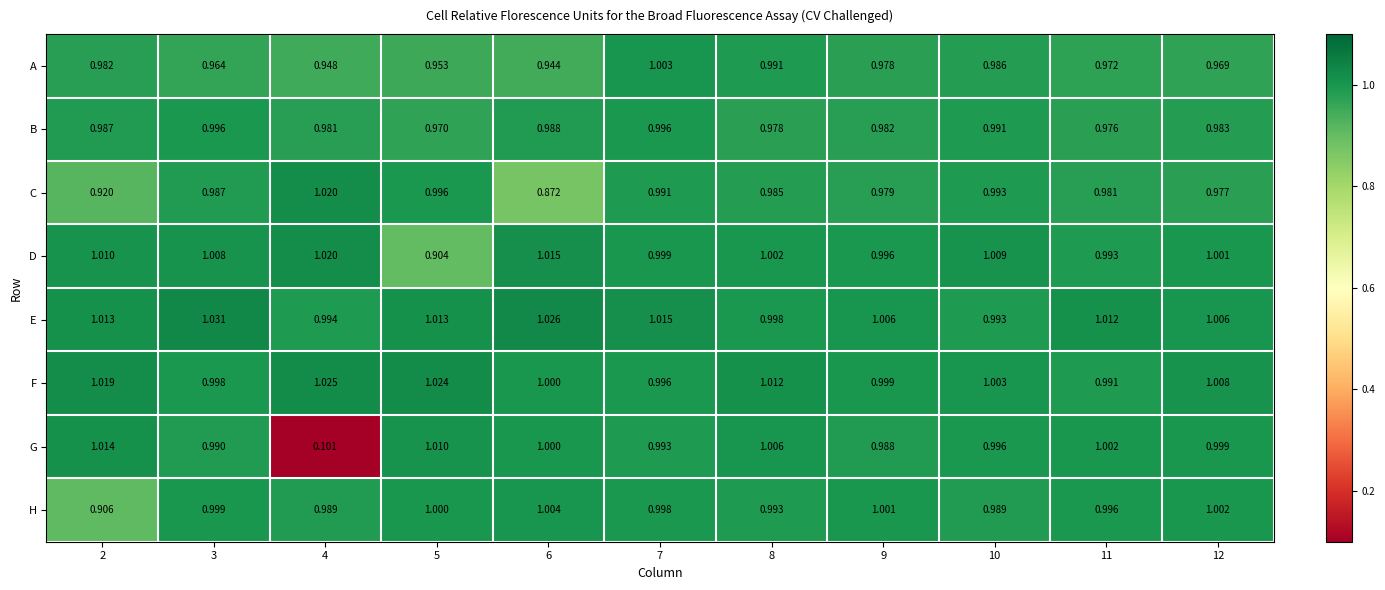

At how many categories does at least one series exceed 0?

11